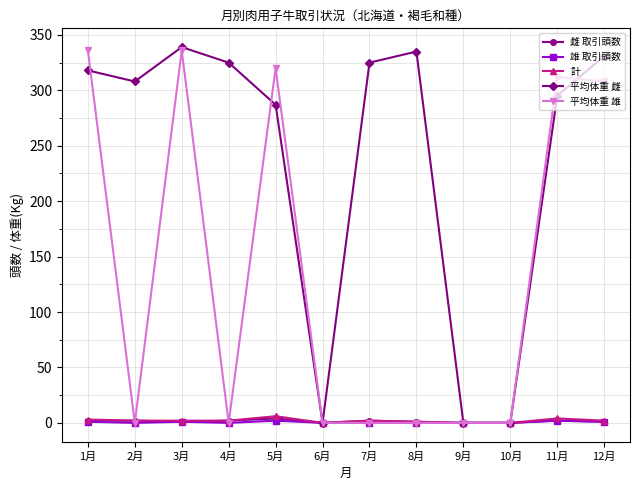

Which series has the largest total across all categories?

平均体重 雌